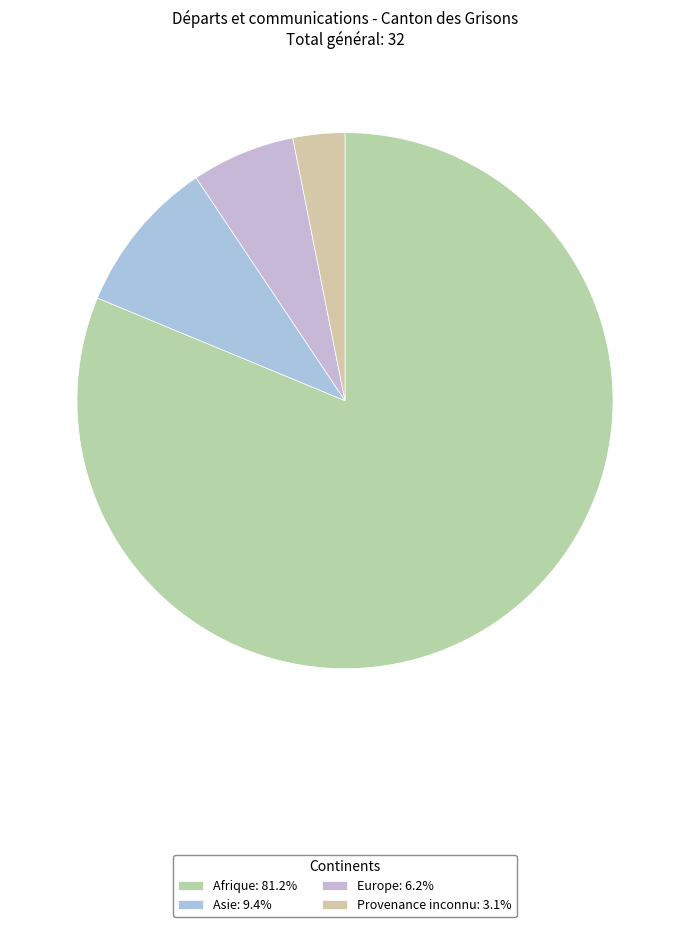

Do Europe and Asie together represent more than half of the pie?

No